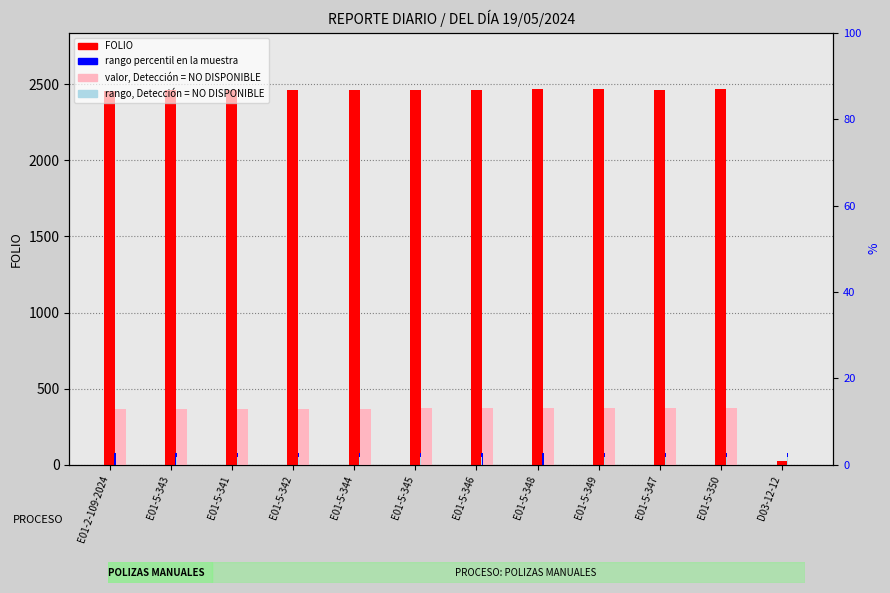

Rank the categories by FOLIO value from highest to lowest.

E01-5-350, E01-5-349, E01-5-348, E01-5-347, E01-5-346, E01-5-345, E01-5-344, E01-5-343, E01-5-342, E01-5-341, E01-2-109-2024, D03-12-12